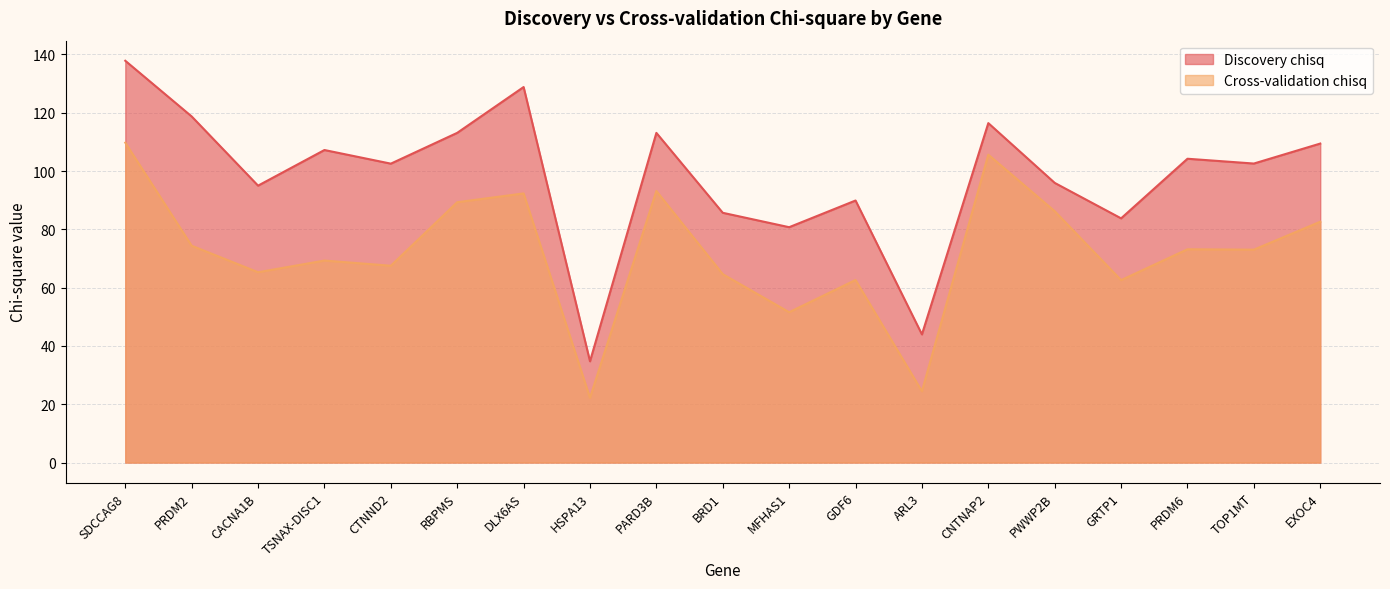

Is it true that Discovery chisq equals 16.8 at HSPA13?

False